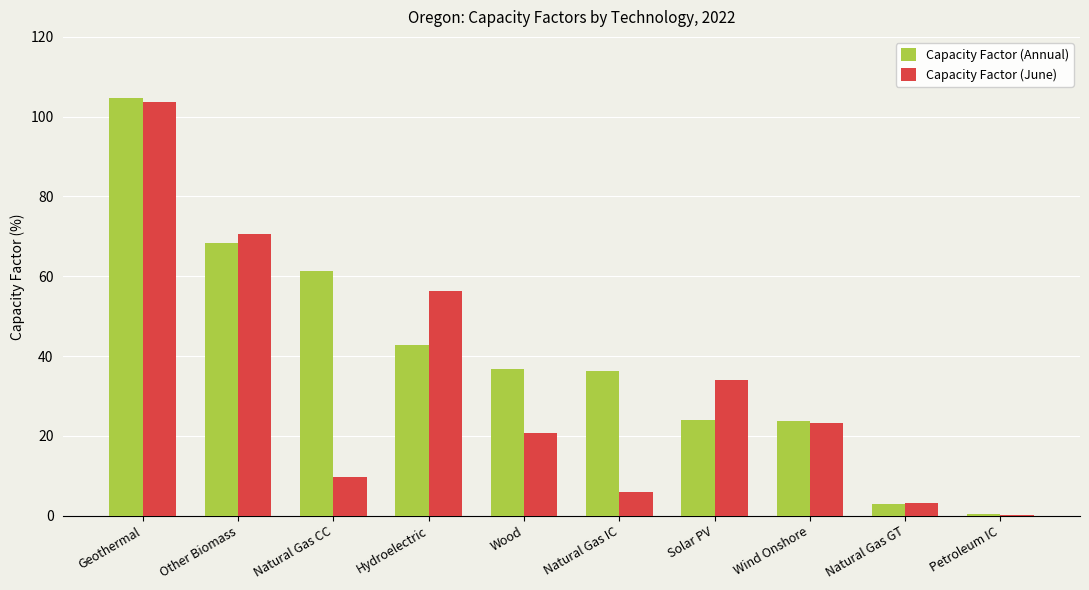

What is the spread (max minus min) of values at Petroleum IC?

0.2